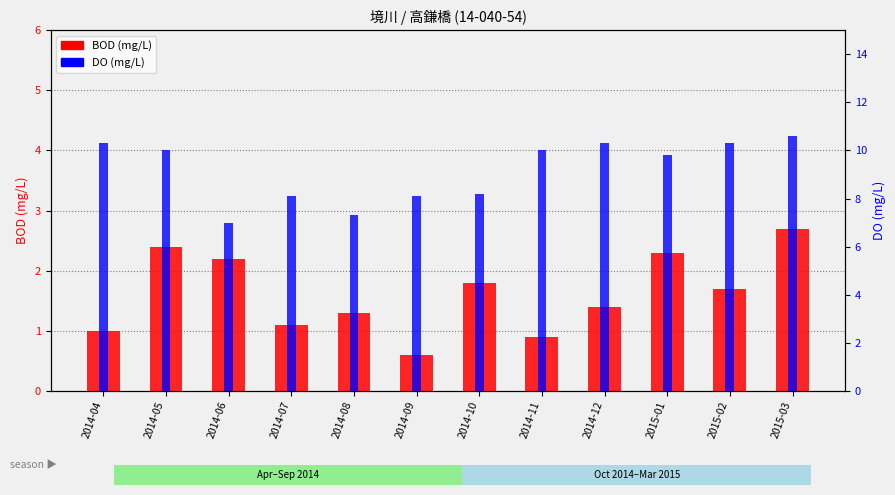

What value does the DO (mg/L) series have at 2014-07?

8.1